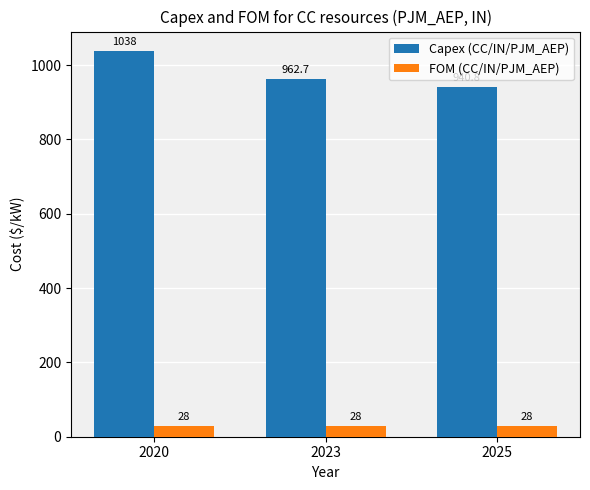

At which category does the chart reach its peak across all series?

2020